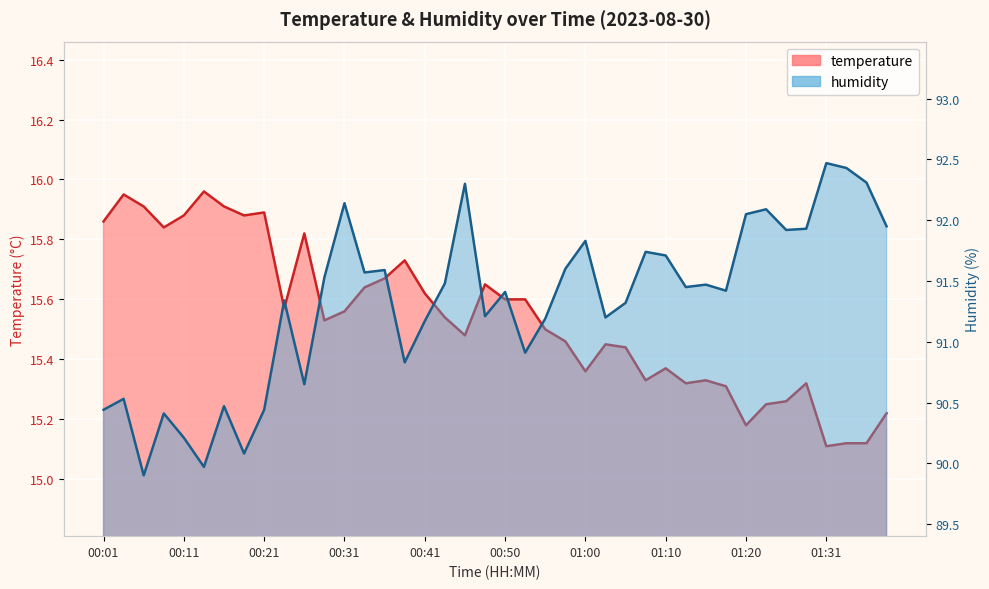

What is the average value of the temperature series?

15.5